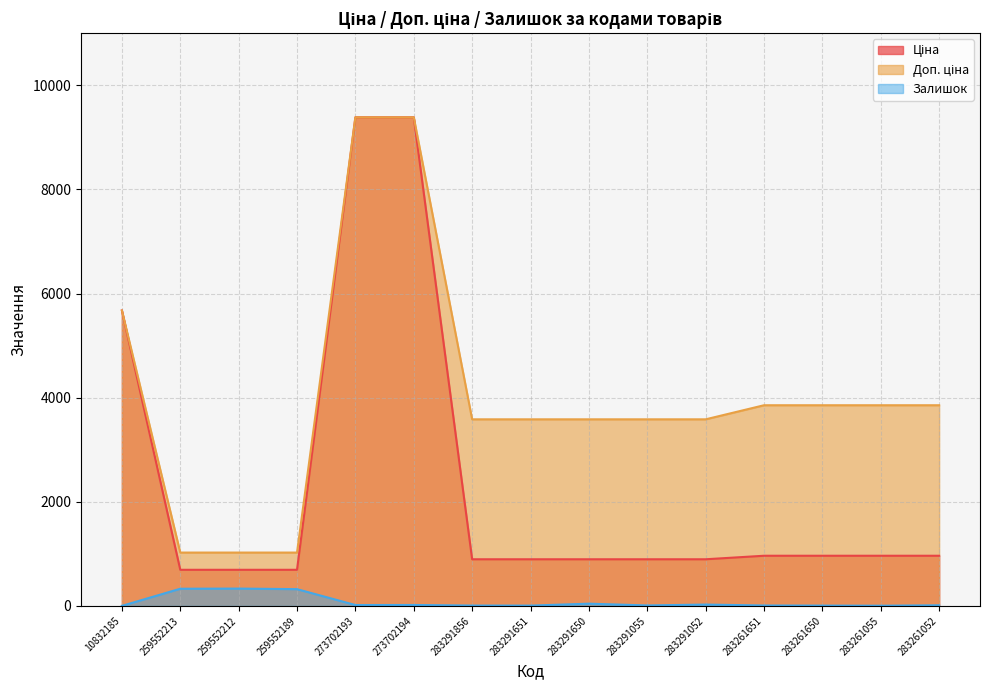

At how many categories does at least one series exceed 8981?

2